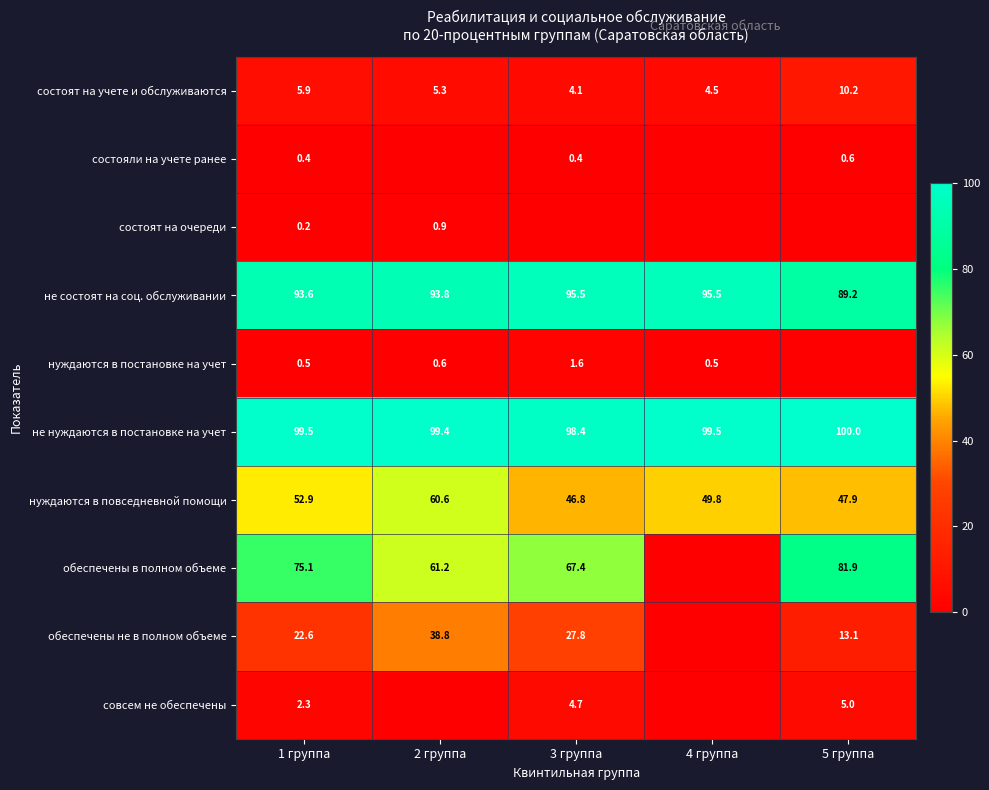

What is the difference between the maximum and minimum values in the не состоят на соц. обслуживании series?

6.3